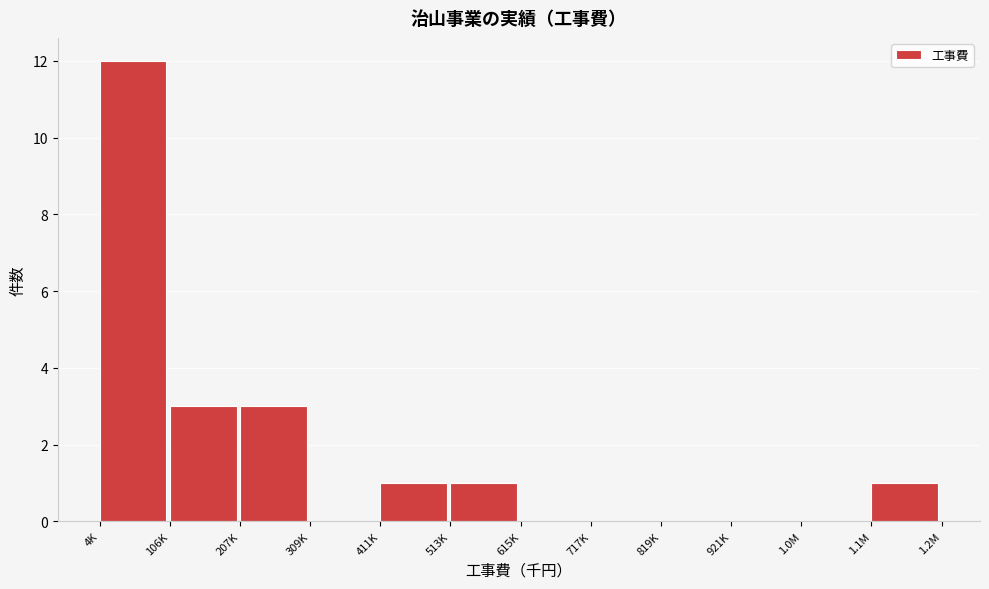

Reading left to right, extract all data points from this chart.

4K=12	106K=3	207K=3	309K=0	411K=1	513K=1	615K=0	717K=0	819K=0	921K=0	1.0M=0	1.1M=1